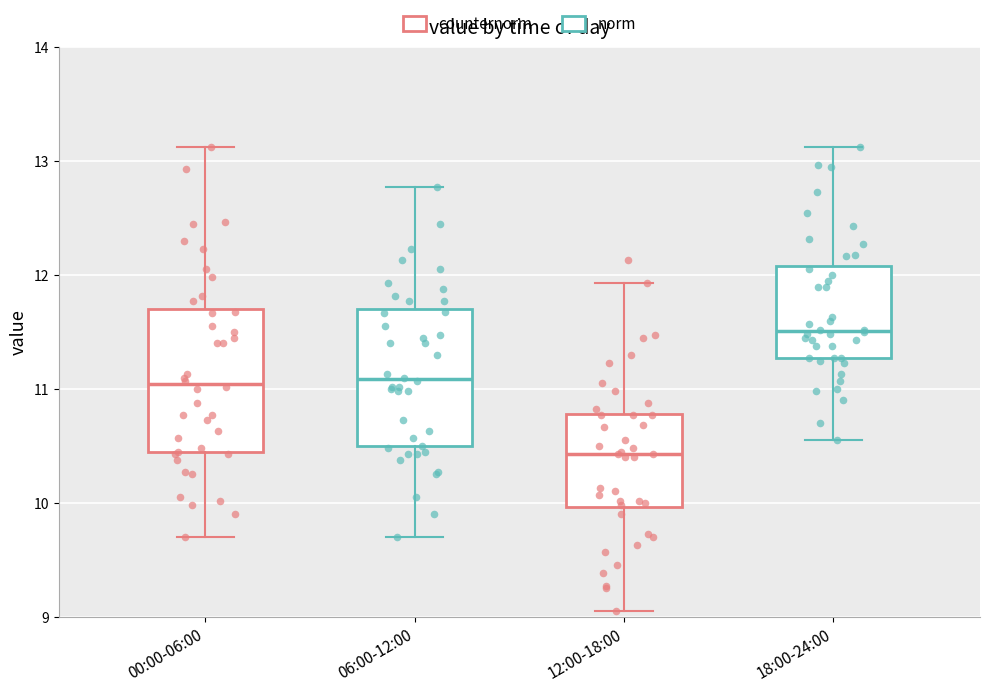

Reading left to right, read every box against the y-axis: the position of its median line, the range the box covers, and the ends of its whiskers. The values are not printed on the chart, so give them approximately, as read against the axis.

00:00-06:00: median 11.0, box 10.4 to 11.7, whiskers 9.7 to 13.1
06:00-12:00: median 11.1, box 10.5 to 11.7, whiskers 9.7 to 12.8
12:00-18:00: median 10.4, box 10.0 to 10.8, whiskers 9.1 to 11.9
18:00-24:00: median 11.5, box 11.3 to 12.1, whiskers 10.6 to 13.1